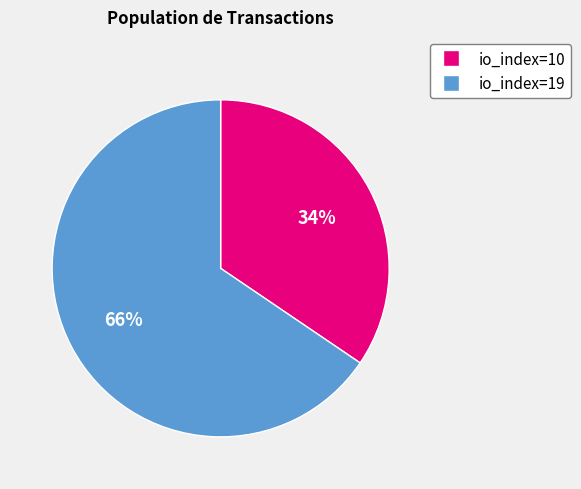

Approximately how many times larger is the value at io_index=19 compared to io_index=10?

1.9